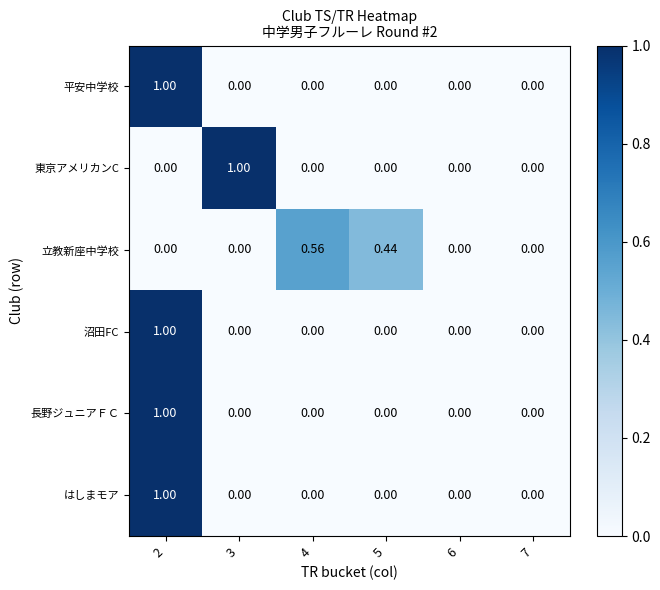

What is the total value across all series at 2?

4.0